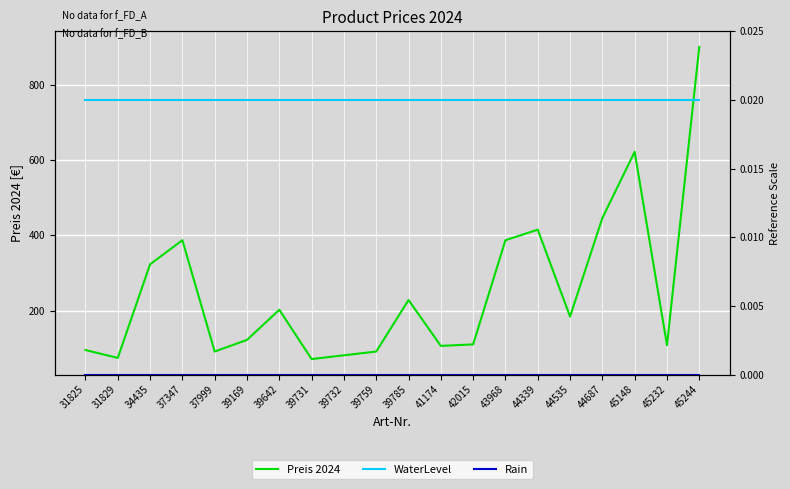

Reading left to right, what are all the values shown in this chart?

Preis 2024: 31825=95.0	31829=74.0	34435=323.0	37347=387.0	37999=91.0	39169=122.0	39642=202.0	39731=71.0	39732=81.0	39759=91.0	39785=228.0	41174=106.0	42015=110.0	43968=387.0	44339=415.0	44535=184.0	44687=446.0	45148=622.0	45232=108.0	45244=901.0
WaterLevel: 31825=0.0	31829=0.0	34435=0.0	37347=0.0	37999=0.0	39169=0.0	39642=0.0	39731=0.0	39732=0.0	39759=0.0	39785=0.0	41174=0.0	42015=0.0	43968=0.0	44339=0.0	44535=0.0	44687=0.0	45148=0.0	45232=0.0	45244=0.0
Rain: 31825=0.0	31829=0.0	34435=0.0	37347=0.0	37999=0.0	39169=0.0	39642=0.0	39731=0.0	39732=0.0	39759=0.0	39785=0.0	41174=0.0	42015=0.0	43968=0.0	44339=0.0	44535=0.0	44687=0.0	45148=0.0	45232=0.0	45244=0.0